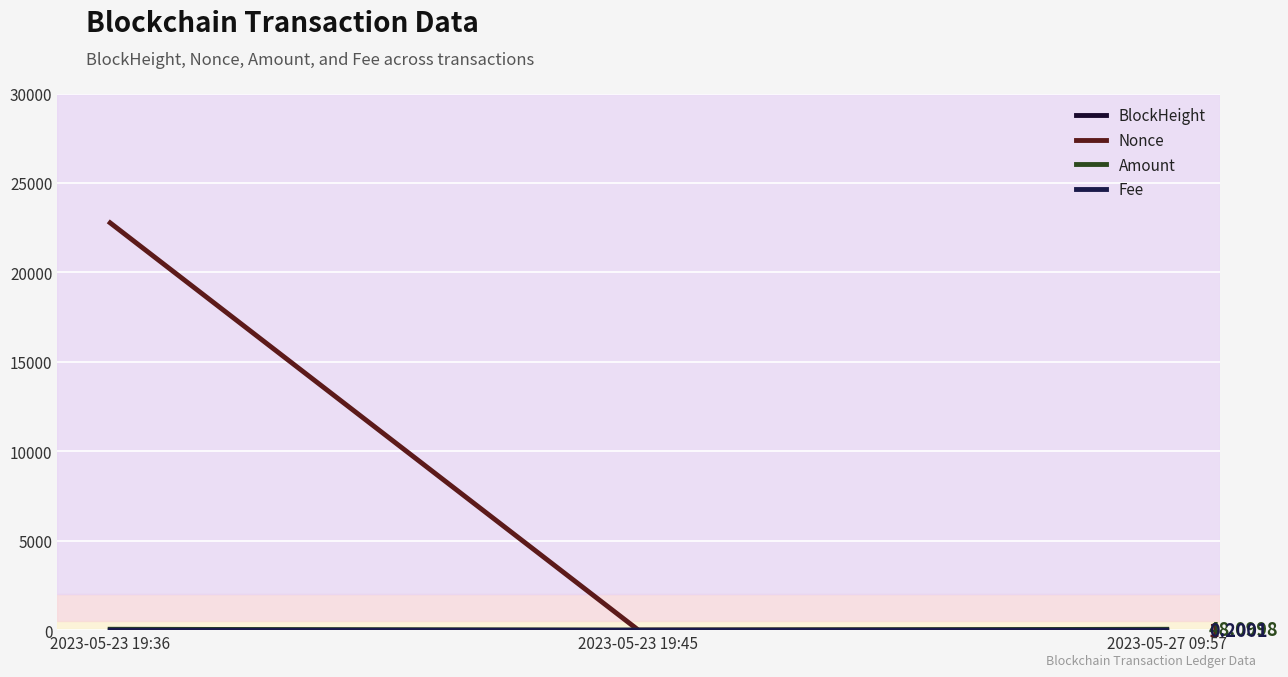

True or false: Nonce has a value of 13323.7 at 2023-05-23 19:36.

False